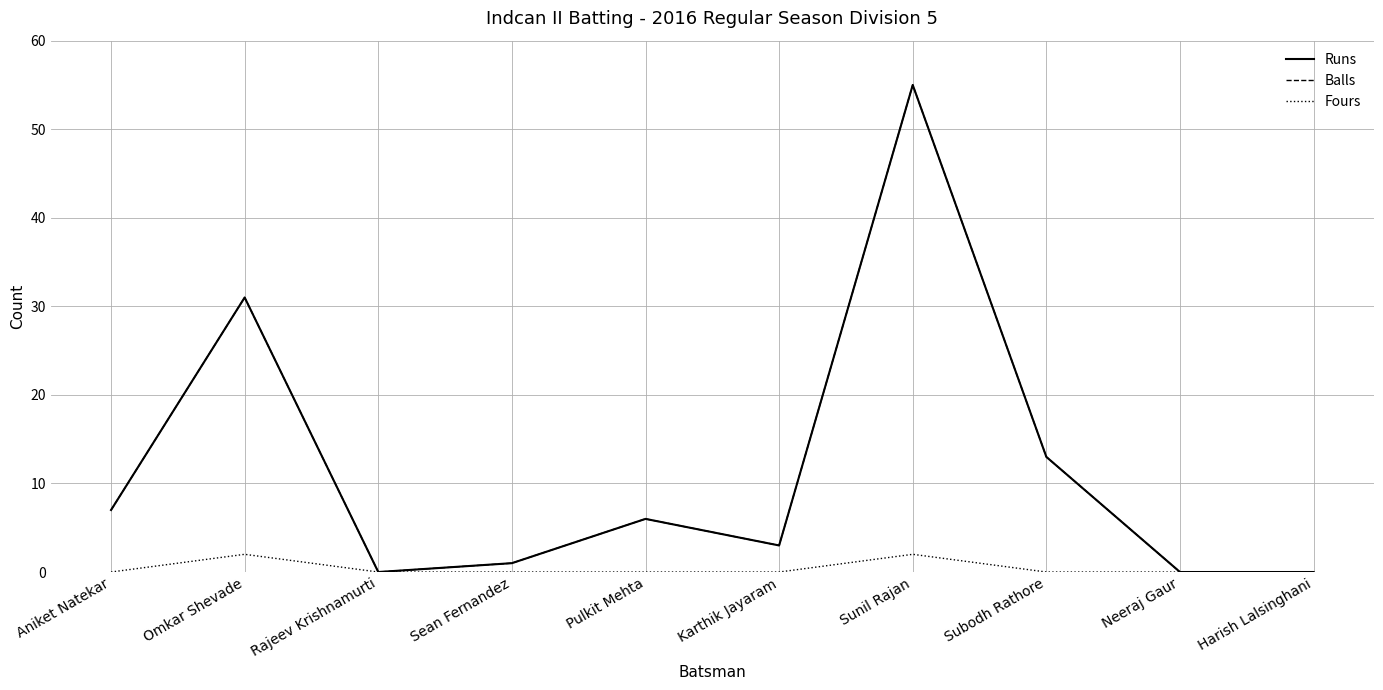

Does the chart display data point markers on the line(s)?

No